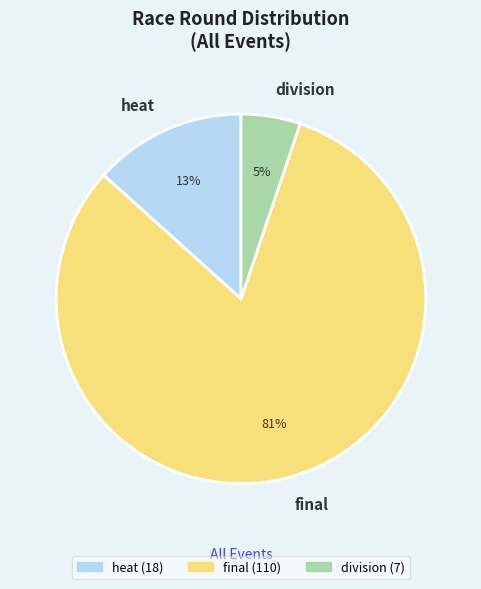

Is it true that heat is 1% of the pie?

False